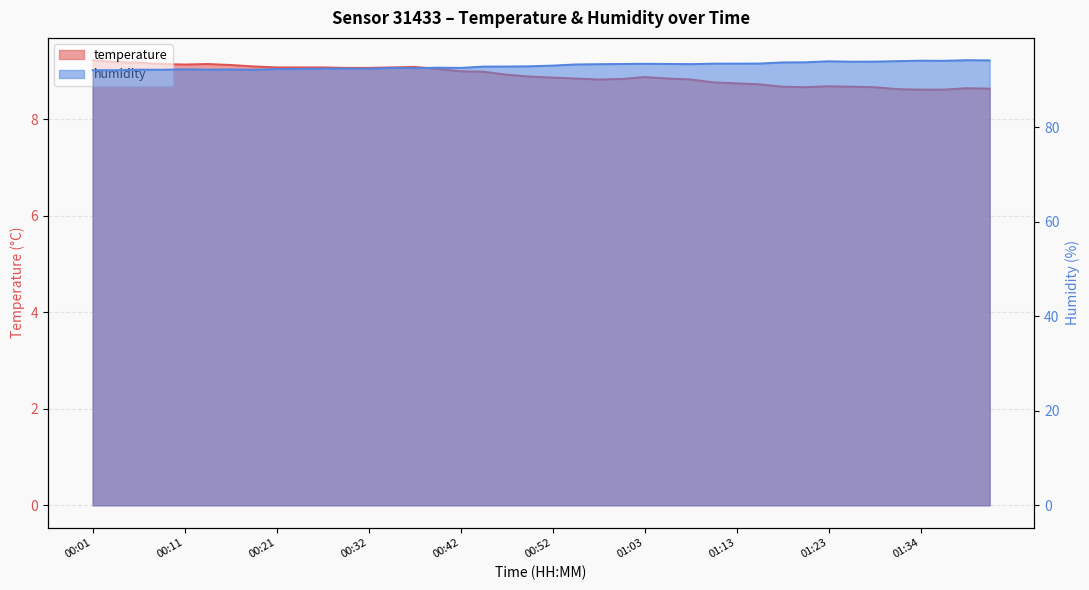

Does the chart have visible grid lines?

Yes